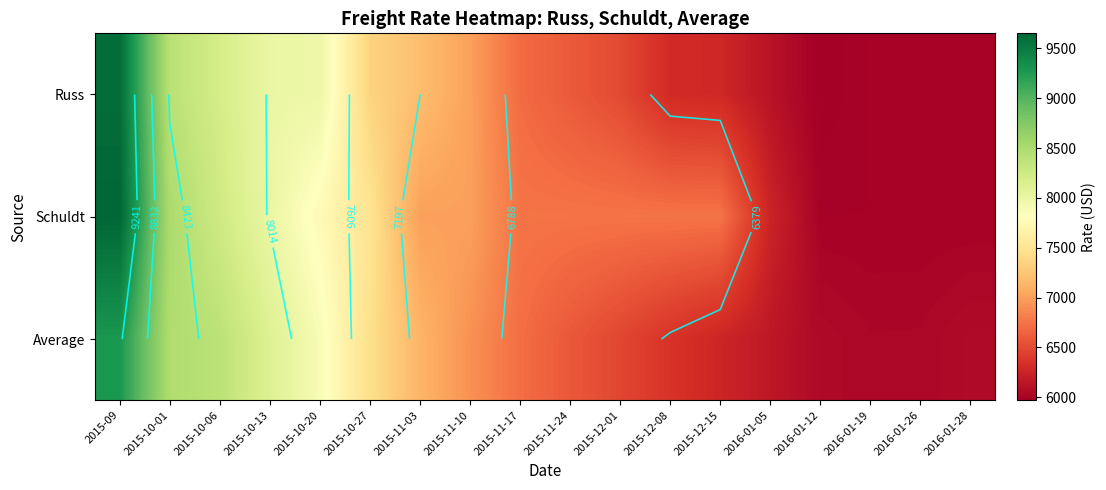

List the series in order of their peak value, highest first.

Schuldt, Russ, Average